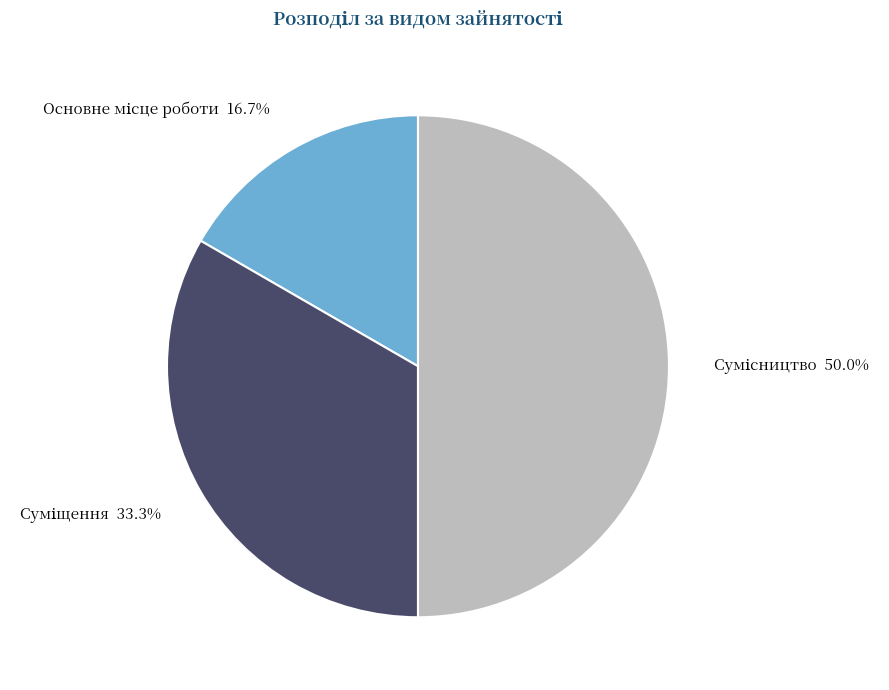

Does any single category account for the majority?

No